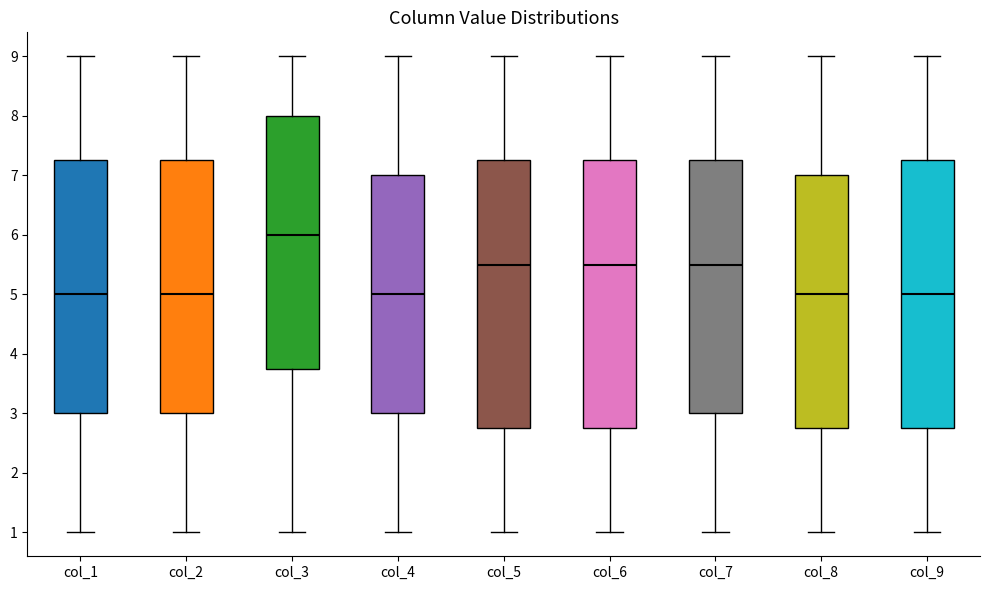

Reading left to right, read every box against the y-axis: the position of its median line, the range the box covers, and the ends of its whiskers. The values are not printed on the chart, so give them approximately, as read against the axis.

col_1: median 5.0, box 3.0 to 7.3, whiskers 1.0 to 9.0
col_2: median 5.0, box 3.0 to 7.3, whiskers 1.0 to 9.0
col_3: median 6.0, box 3.8 to 8.0, whiskers 1.0 to 9.0
col_4: median 5.0, box 3.0 to 7.0, whiskers 1.0 to 9.0
col_5: median 5.5, box 2.8 to 7.3, whiskers 1.0 to 9.0
col_6: median 5.5, box 2.8 to 7.3, whiskers 1.0 to 9.0
col_7: median 5.5, box 3.0 to 7.3, whiskers 1.0 to 9.0
col_8: median 5.0, box 2.8 to 7.0, whiskers 1.0 to 9.0
col_9: median 5.0, box 2.8 to 7.3, whiskers 1.0 to 9.0